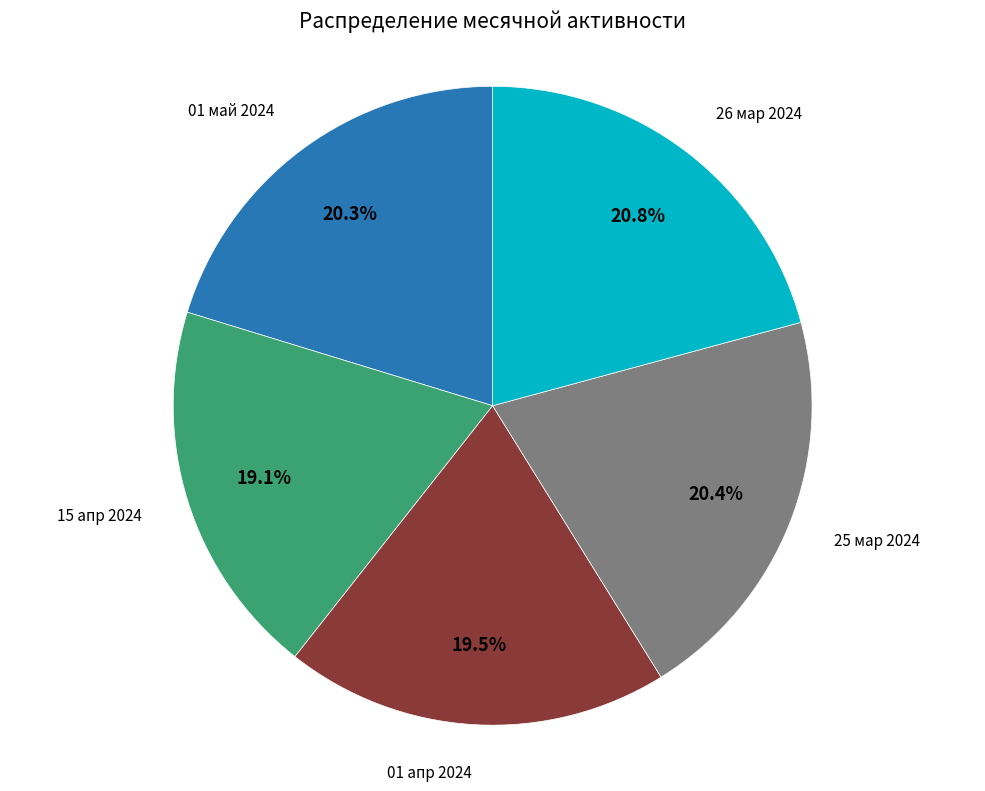

Is there a majority slice in this chart?

No